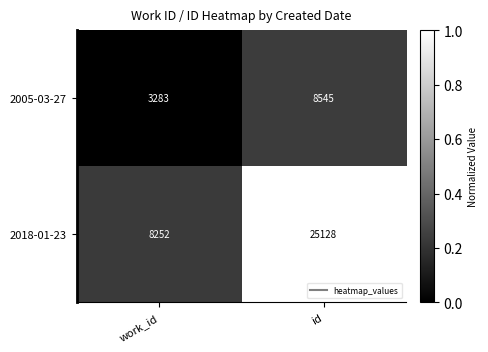

Rank the series by their maximum value, from lowest to highest.

2005-03-27, 2018-01-23